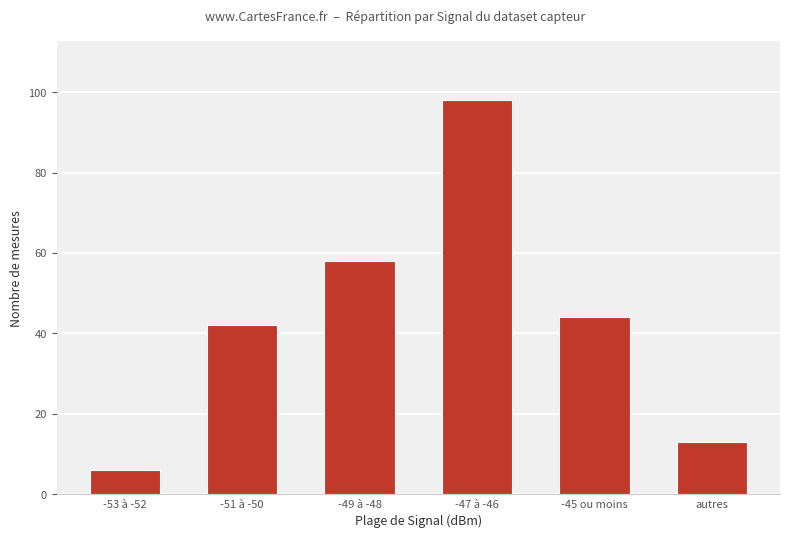

Reading left to right, what are all the values shown in this chart?

6	42	58	98	44	13